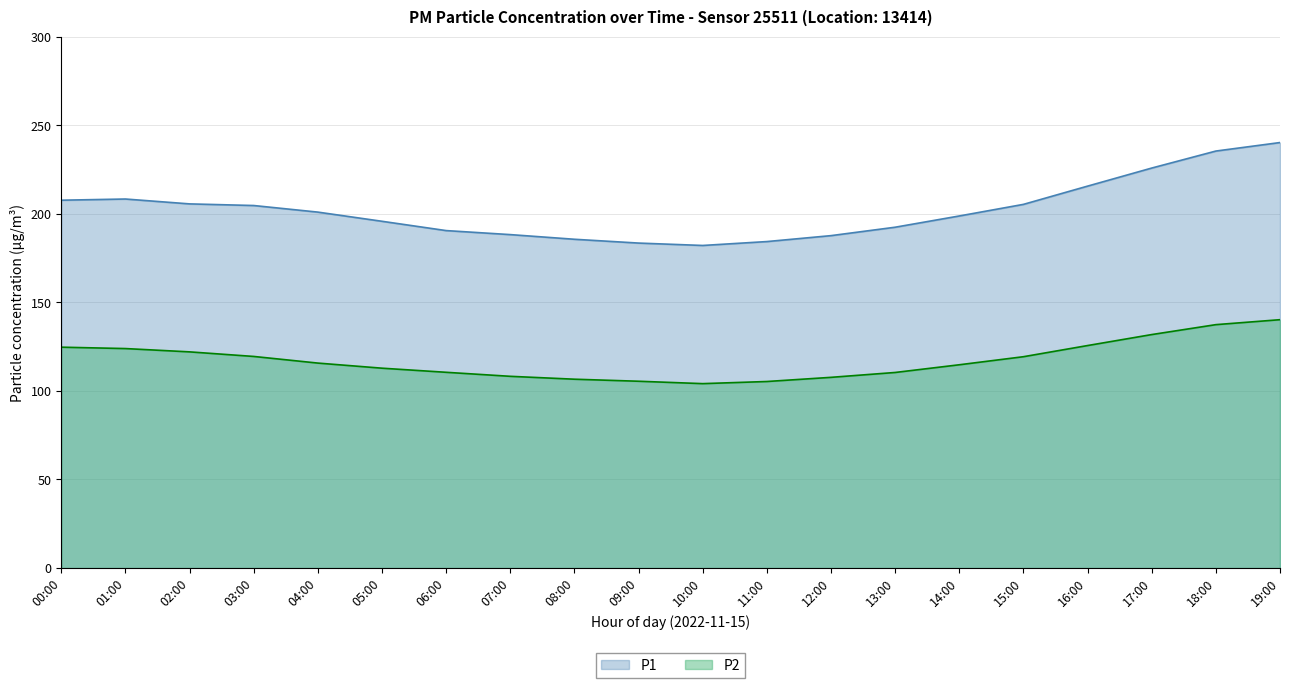

Is it true that P1 equals 207.7 at 00:00?

True